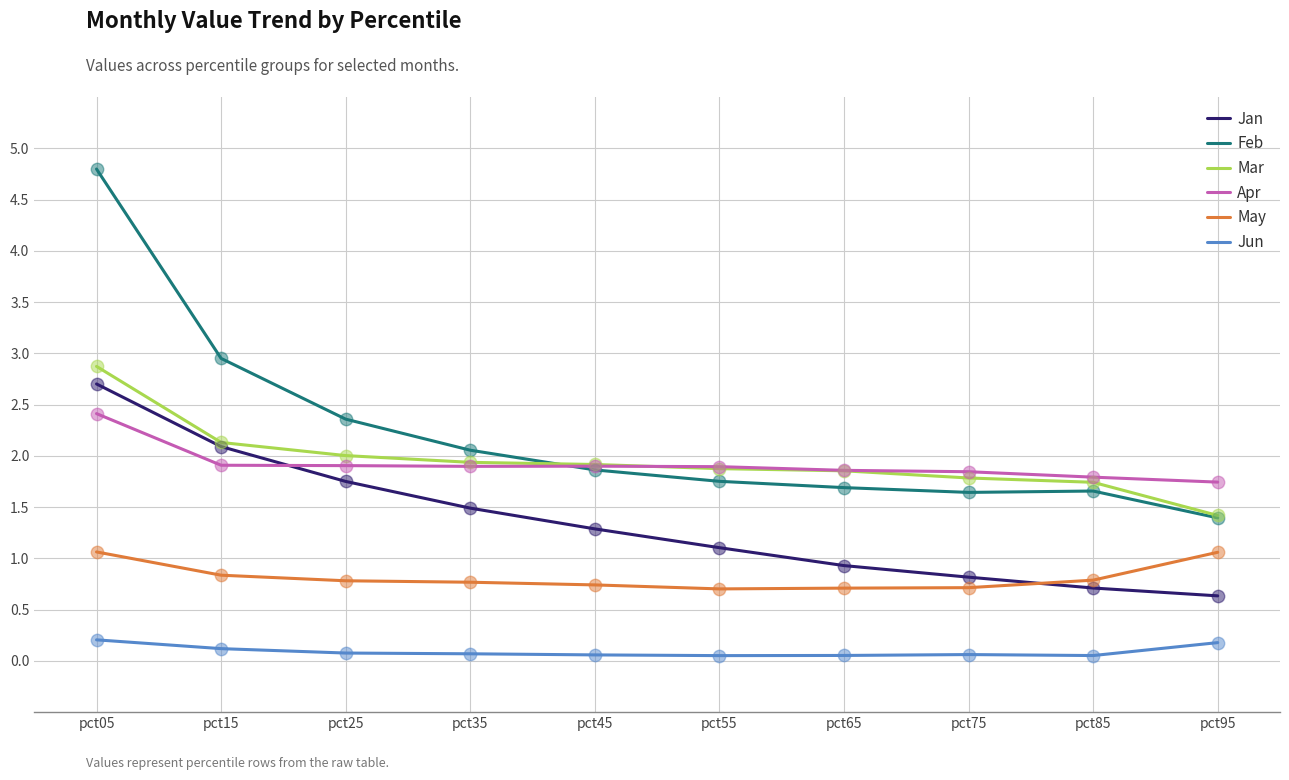

Which series has the largest range (max minus min)?

Feb